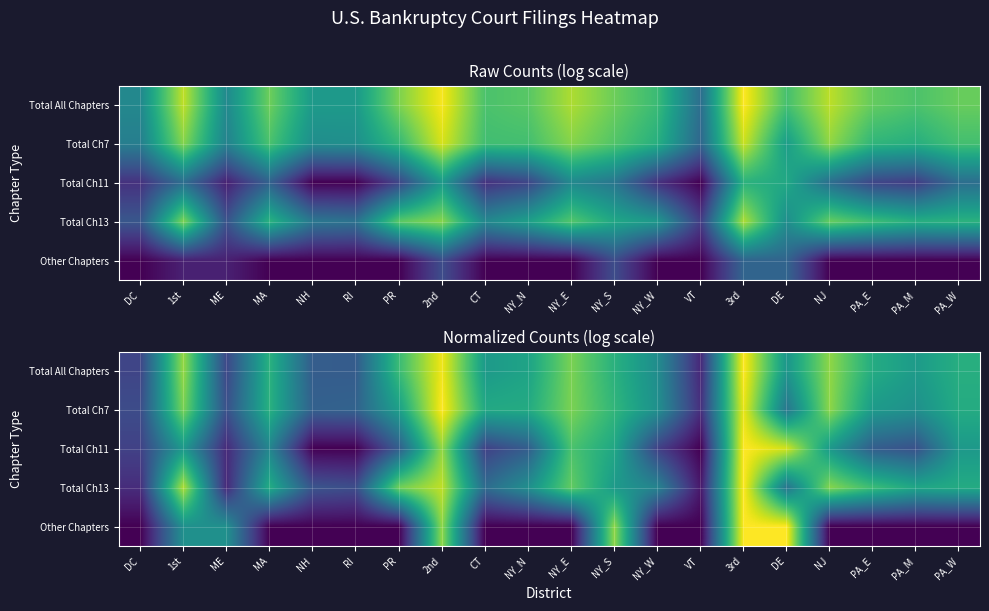

What is the sum of all Total Ch11 values?

36.9